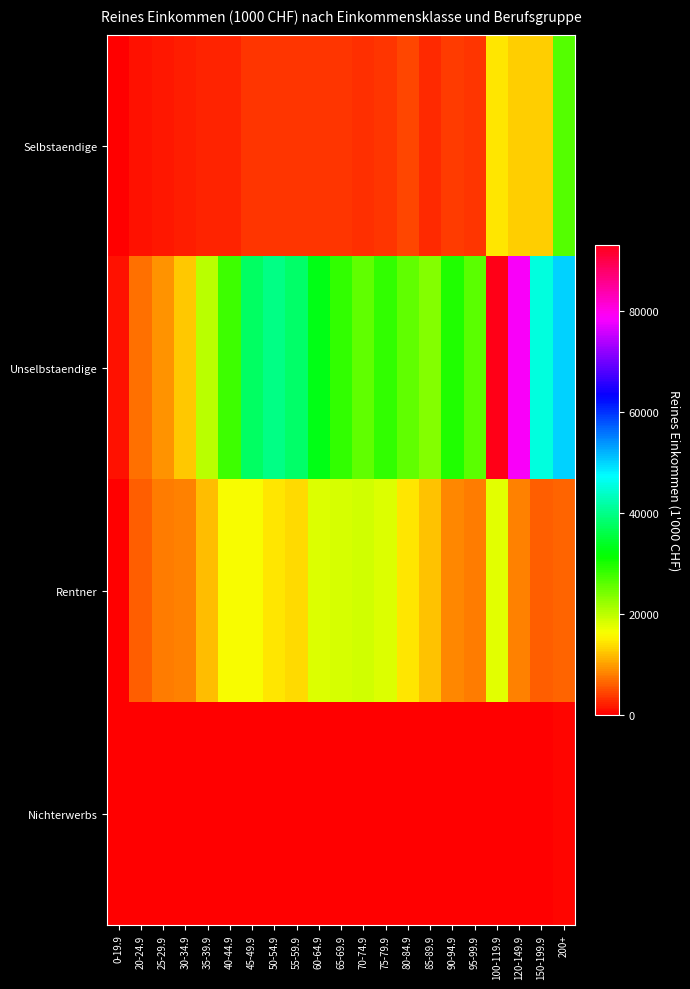

Which label corresponds to the largest value in the chart?

100-119.9